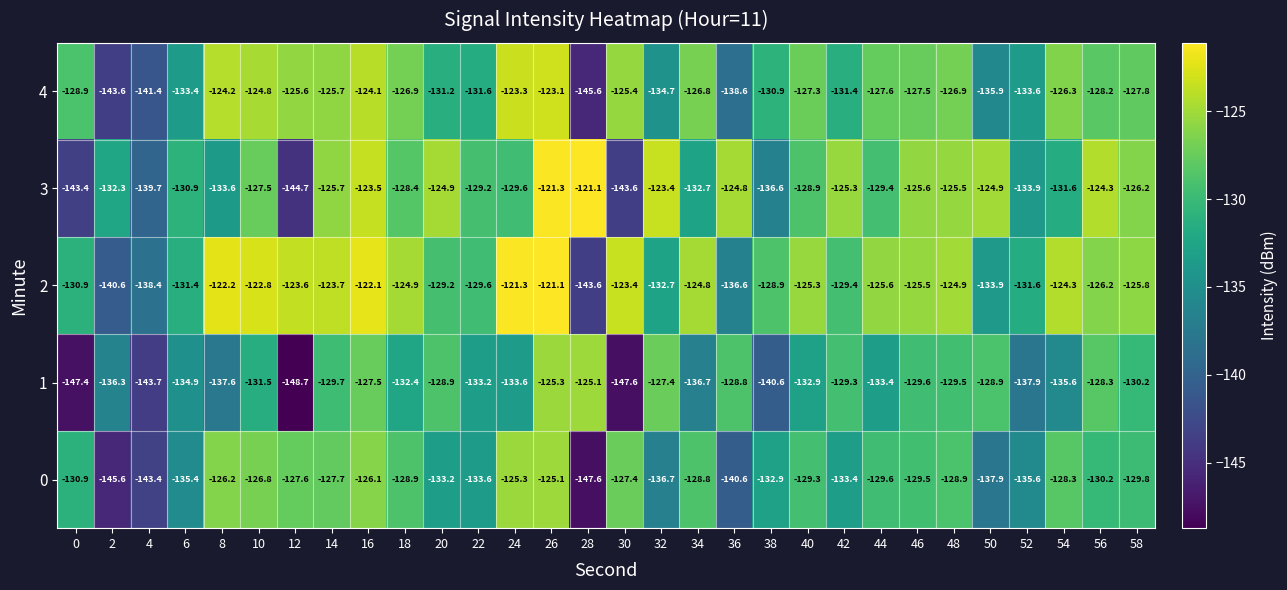

What is the difference between the 2 values at 40 and 28?

18.3